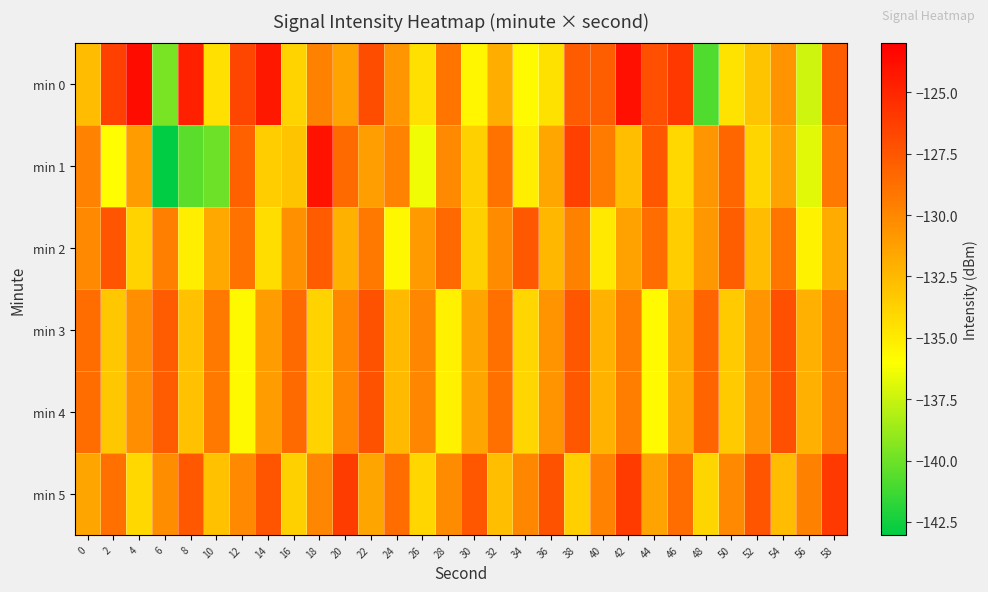

Reading left to right, what are all the values shown in this chart?

min 0: 0=-132.6	2=-126.3	4=-123.6	6=-139.7	8=-124.7	10=-134.4	12=-126.7	14=-124.3	16=-133.8	18=-129.7	20=-131.4	22=-127.0	24=-130.7	26=-134.4	28=-129.1	30=-135.5	32=-132.0	34=-135.8	36=-134.6	38=-127.8	40=-127.9	42=-123.9	44=-127.1	46=-125.9	48=-140.8	50=-134.6	52=-133.0	54=-130.6	56=-137.3	58=-127.8
min 1: 0=-129.8	2=-135.9	4=-131.1	6=-143.0	8=-140.5	10=-140.0	12=-128.0	14=-133.5	16=-133.1	18=-124.1	20=-128.5	22=-131.2	24=-129.8	26=-136.4	28=-130.1	30=-133.7	32=-128.9	34=-135.2	36=-131.6	38=-126.3	40=-129.4	42=-132.8	44=-127.5	46=-134.1	48=-130.7	50=-128.3	52=-133.9	54=-131.4	56=-136.8	58=-129.2
min 2: 0=-130.1	2=-127.4	4=-133.8	6=-129.6	8=-135.2	10=-131.7	12=-128.9	14=-134.3	16=-130.5	18=-127.8	20=-132.1	22=-129.3	24=-135.6	26=-131.0	28=-128.4	30=-133.7	32=-130.2	34=-127.6	36=-132.4	38=-129.7	40=-134.9	42=-131.3	44=-128.7	46=-133.5	48=-130.8	50=-127.9	52=-132.7	54=-129.1	56=-135.4	58=-131.8
min 3: 0=-128.6	2=-133.2	4=-130.4	6=-127.7	8=-132.9	10=-129.3	12=-135.7	14=-131.1	16=-128.5	18=-133.8	20=-130.0	22=-127.3	24=-132.6	26=-129.9	28=-135.3	30=-131.5	32=-128.8	34=-134.0	36=-130.6	38=-127.5	40=-132.2	42=-129.5	44=-135.8	46=-131.9	48=-128.2	50=-133.4	52=-130.7	54=-127.1	56=-132.0	58=-129.6
min 4: 0=-128.6	2=-133.2	4=-130.4	6=-127.7	8=-132.9	10=-129.3	12=-135.7	14=-131.1	16=-128.5	18=-133.8	20=-130.0	22=-127.3	24=-132.6	26=-129.9	28=-135.3	30=-131.5	32=-128.8	34=-134.0	36=-130.6	38=-127.5	40=-132.2	42=-129.5	44=-135.8	46=-131.9	48=-128.2	50=-133.4	52=-130.7	54=-127.1	56=-132.0	58=-129.6
min 5: 0=-131.5	2=-128.8	4=-134.1	6=-130.3	8=-127.6	10=-132.9	12=-130.1	14=-127.4	16=-133.7	18=-129.9	20=-126.2	22=-131.5	24=-128.7	26=-134.0	28=-130.2	30=-127.5	32=-132.8	34=-130.0	36=-127.3	38=-133.6	40=-129.8	42=-126.1	44=-131.4	46=-128.6	48=-133.9	50=-130.1	52=-127.4	54=-132.7	56=-129.7	58=-126.0